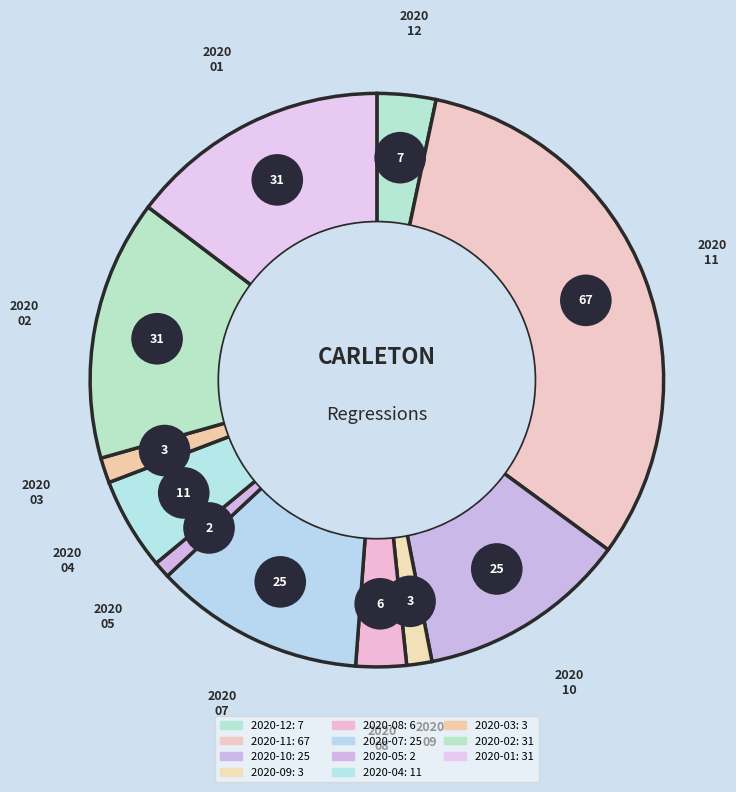

What portion of the pie excludes 2020-10?

88.2%